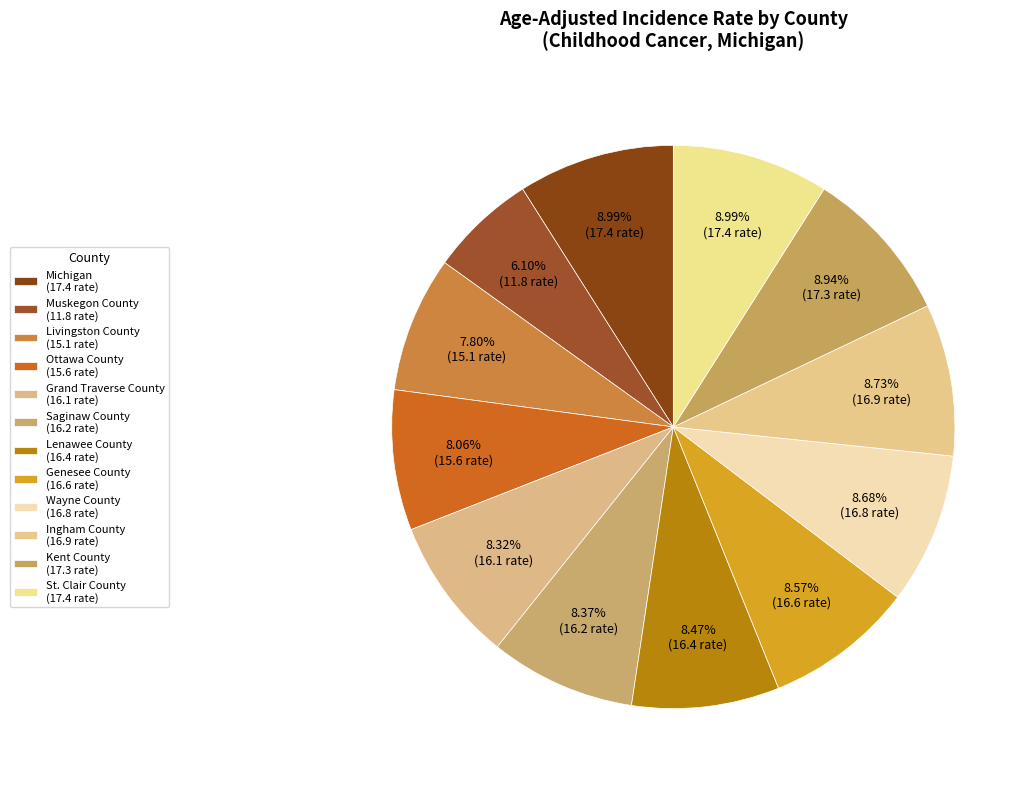

How many segments does this pie chart have?

12